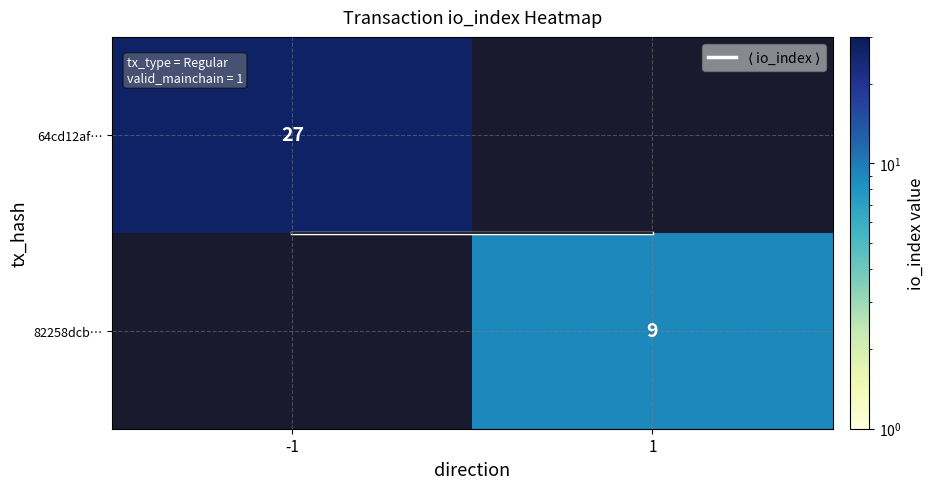

Which category has the lowest value in the 64cd12af… series?

-1